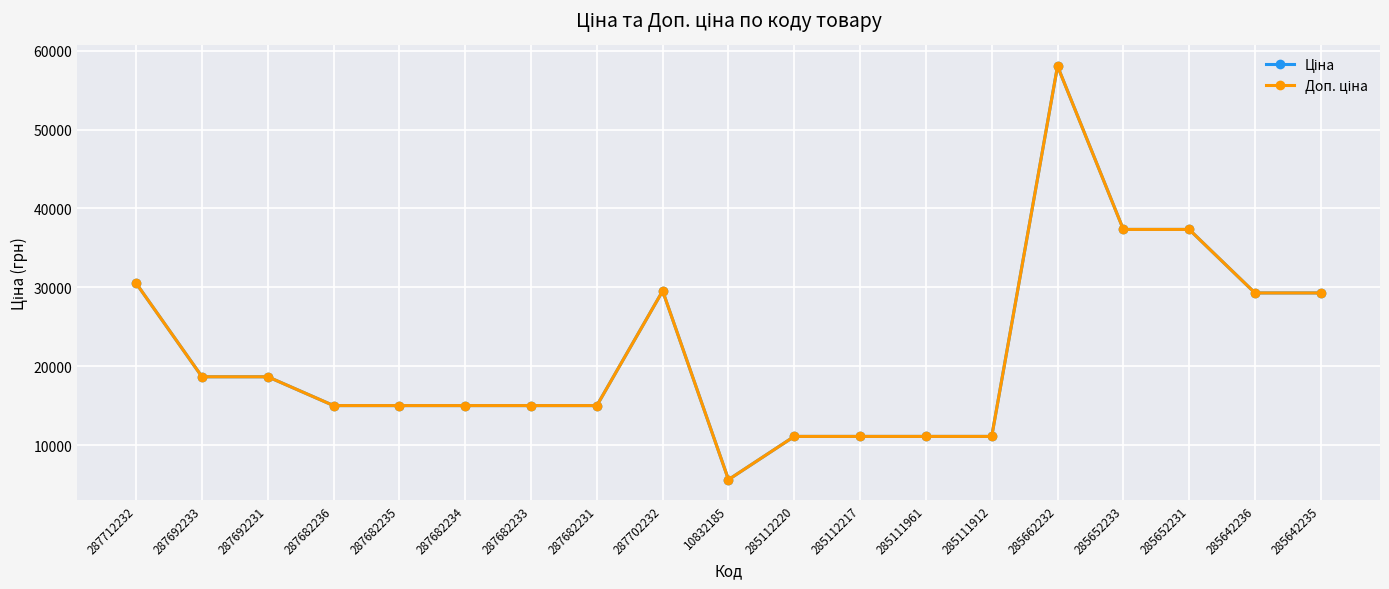

Which category has the lowest value across all series?

10832185